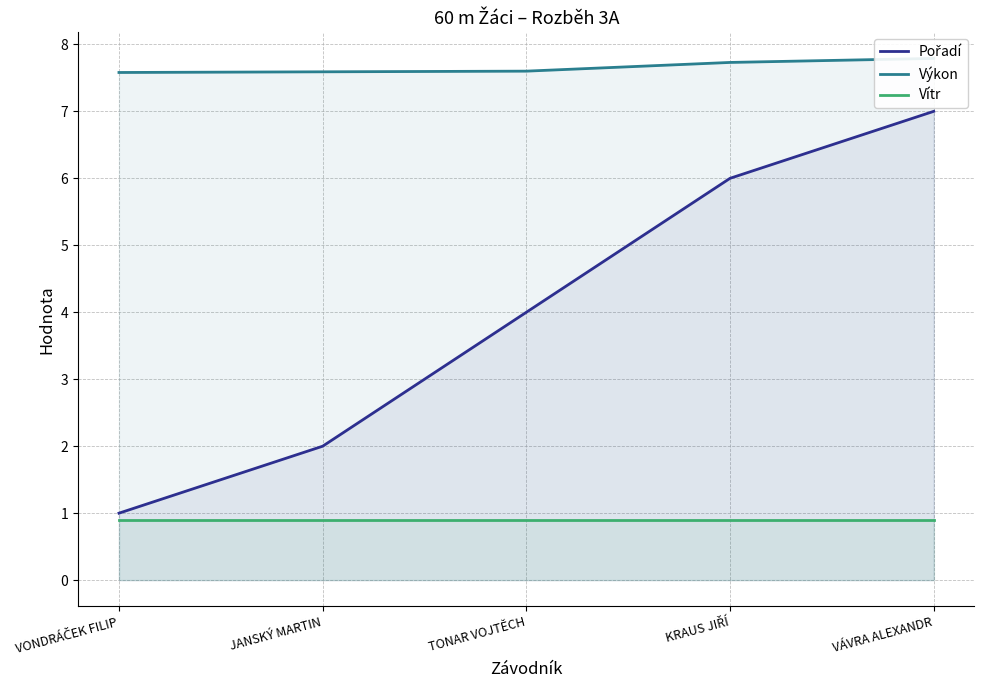

True or false: Výkon and Vítr cross at least once.

False